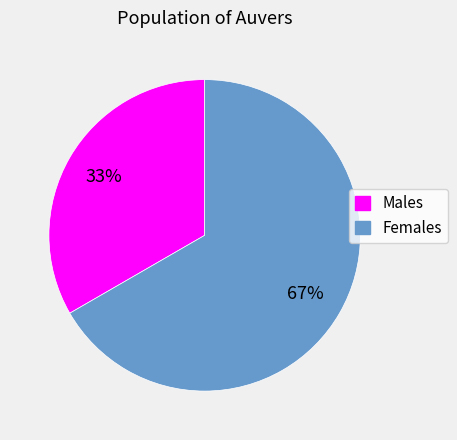

Is there any slice that represents more than half of the pie?

Yes